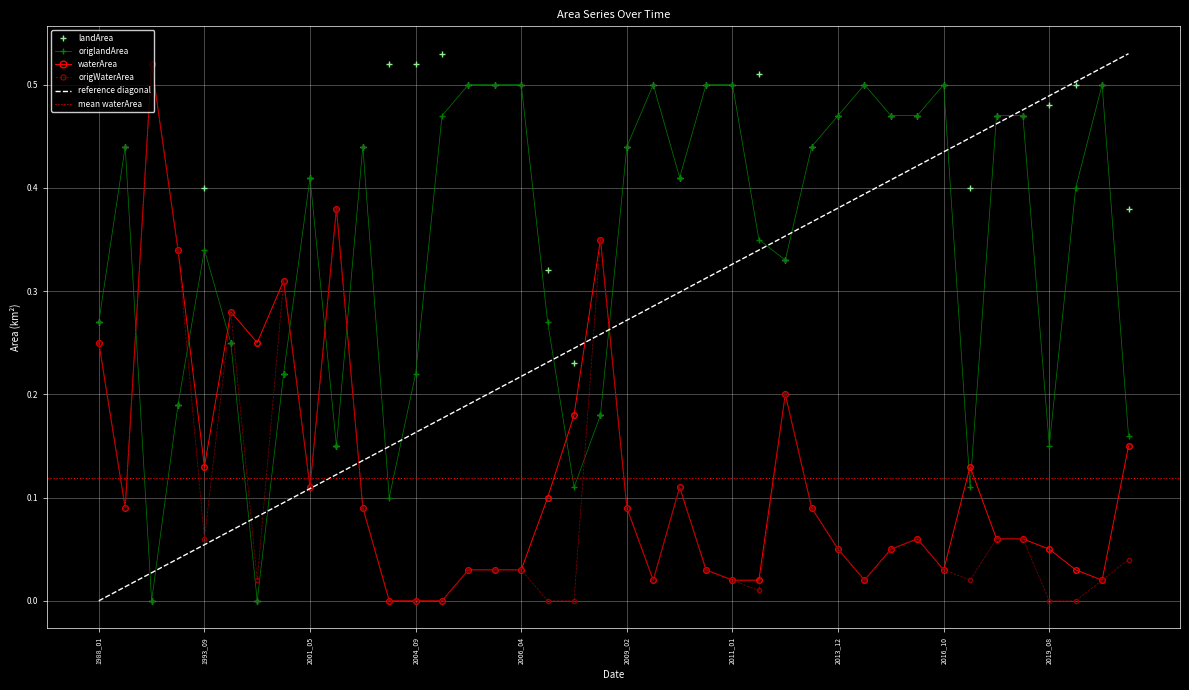

True or false: origWaterArea and waterArea intersect in this chart.

False